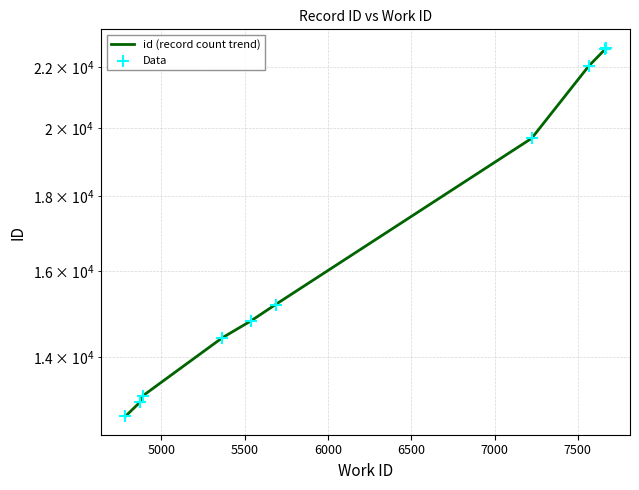

At how many categories does at least one series exceed 14426?

6